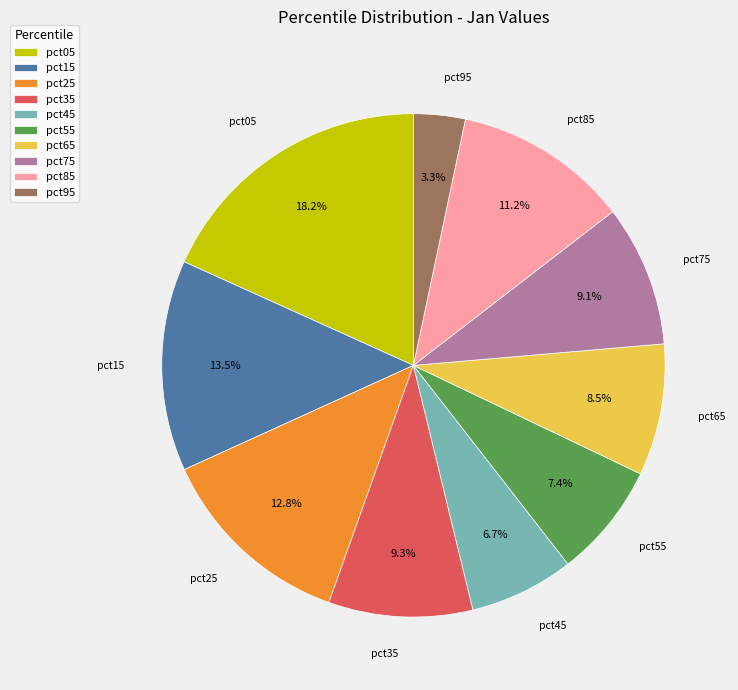

How many slices are in this pie chart?

10